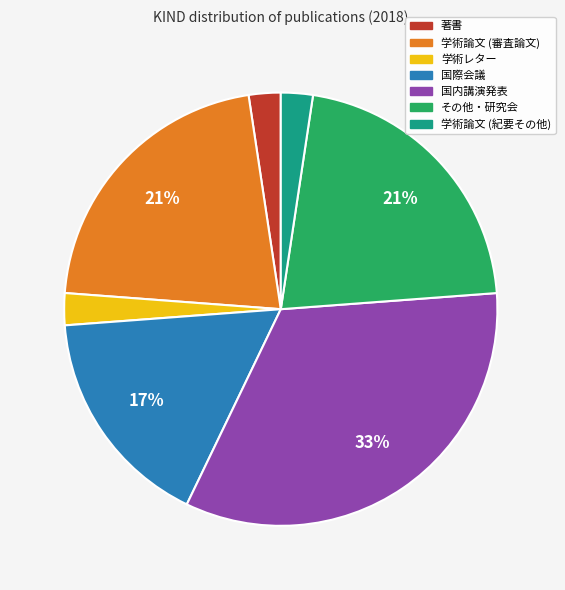

Between その他・研究会 and 国際会議, which is larger?

その他・研究会